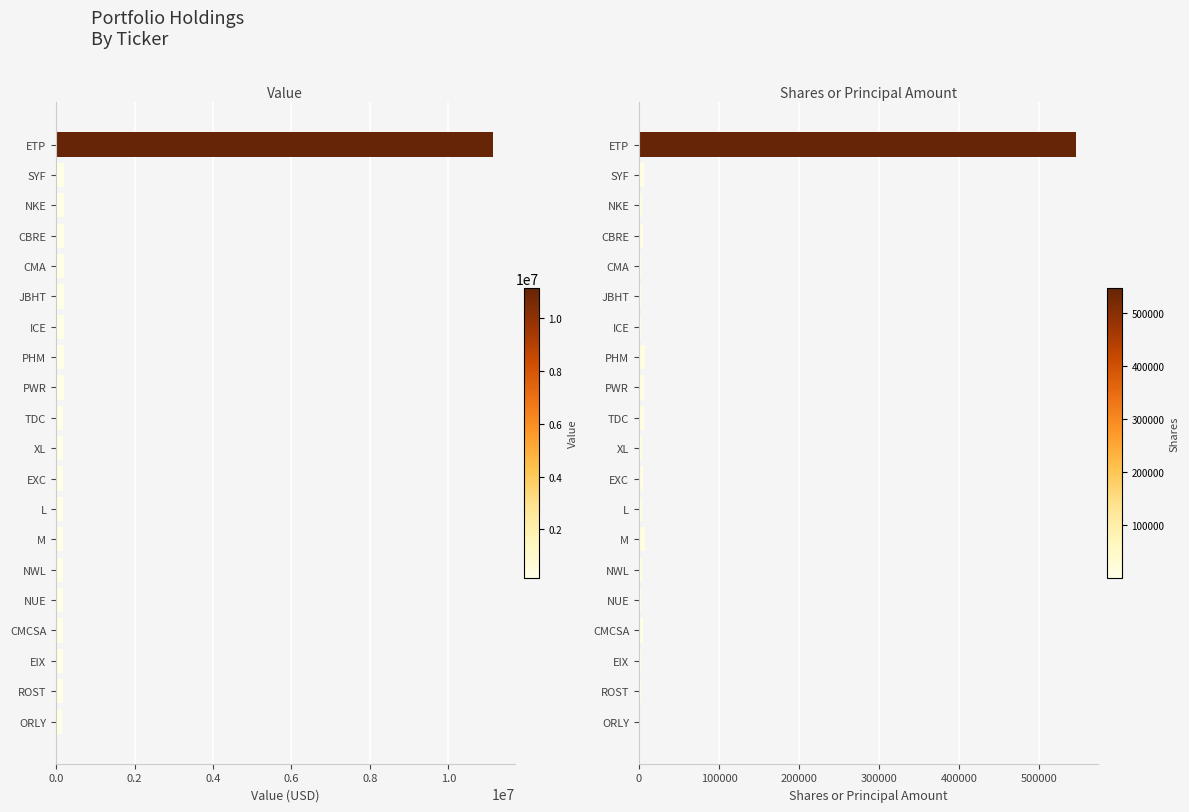

What is the approximate value of Value at ROST?

167000